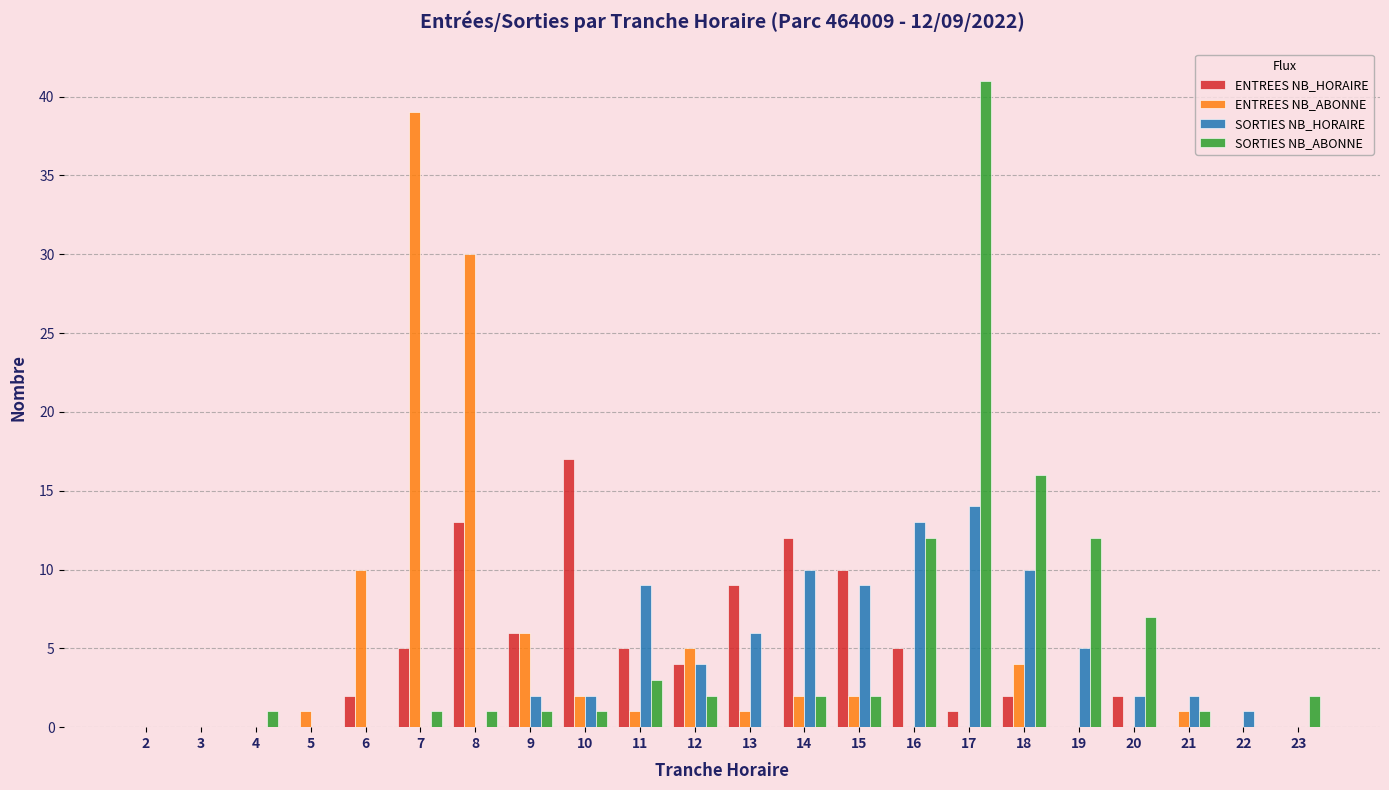

Are the bars grouped side by side (vs. stacked)?

Yes